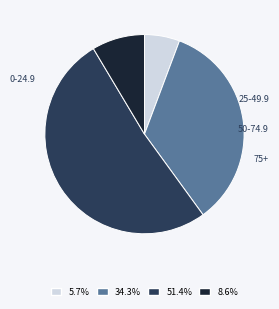

Does any single category account for the majority?

Yes